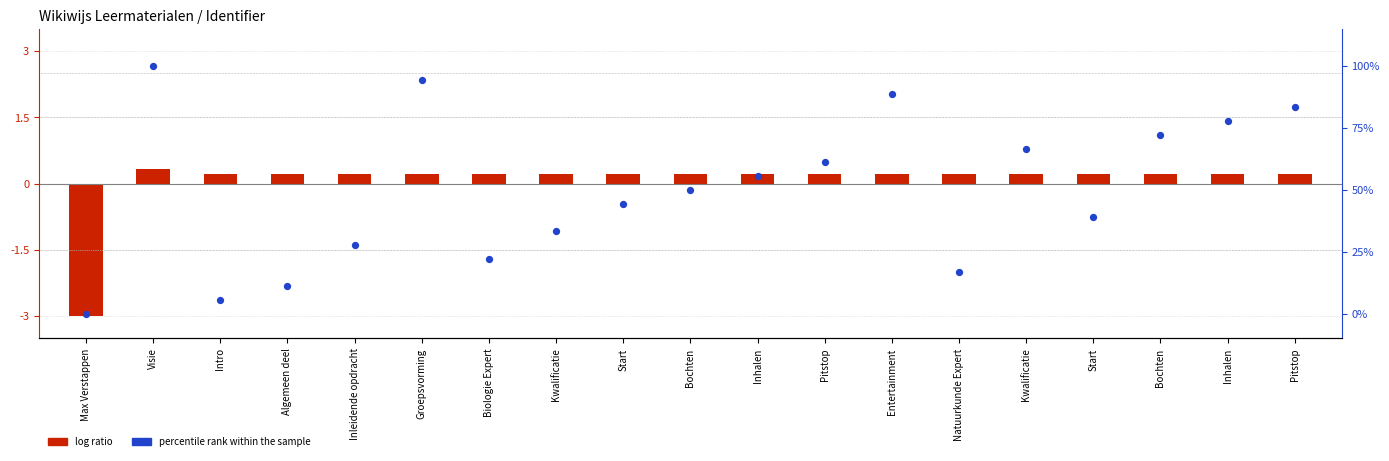

At how many categories does at least one series exceed 59?

8